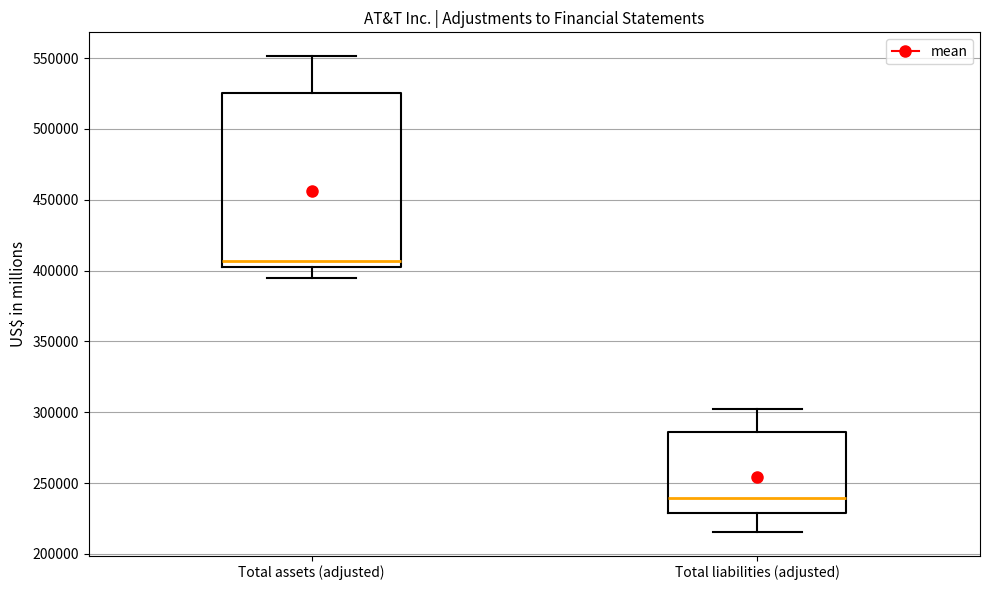

Which box has the lowest median line?

Total liabilities (adjusted)